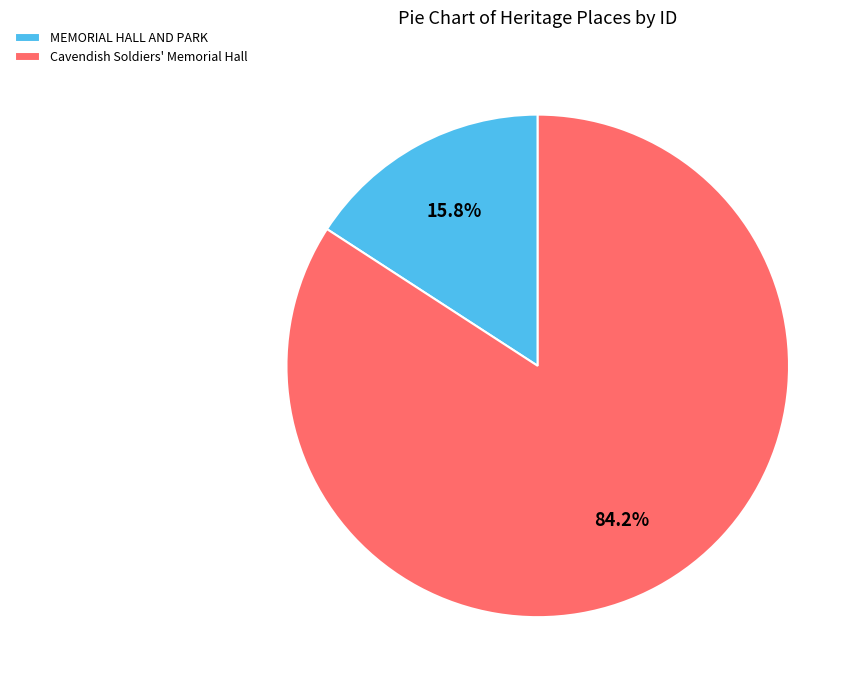

To the nearest percent, what is the average slice percentage?

50%